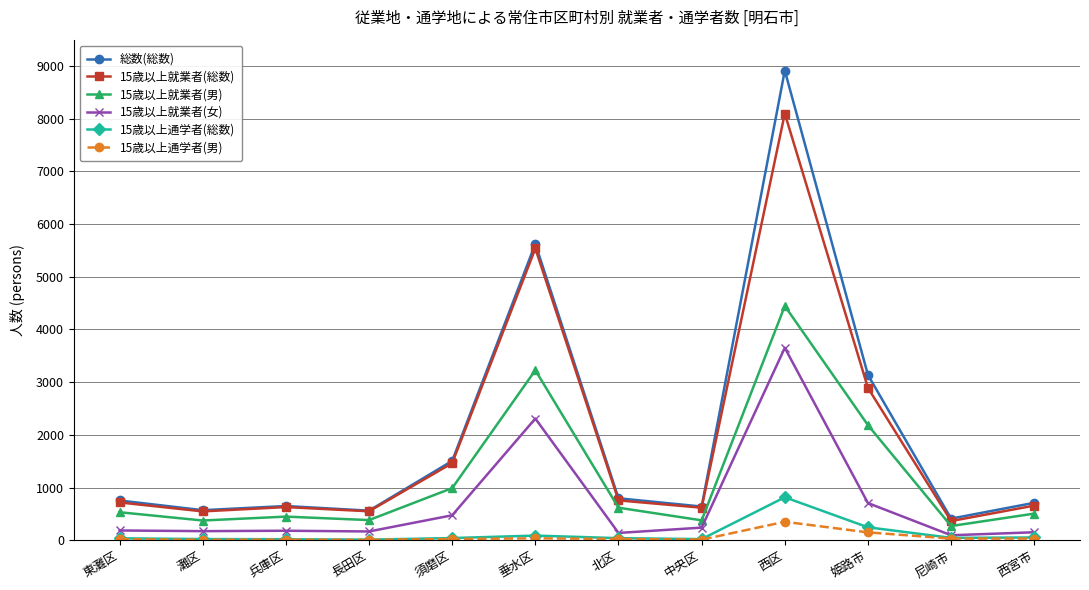

What is the maximum value for 15歳以上通学者(男)?

351